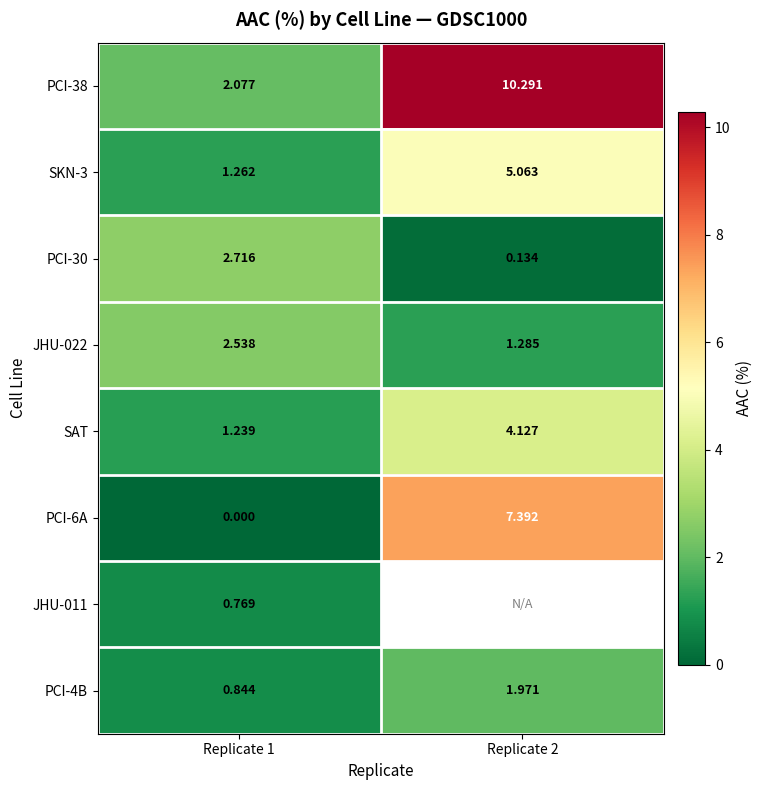

Rank the categories by PCI-4B value from highest to lowest.

Replicate 2, Replicate 1